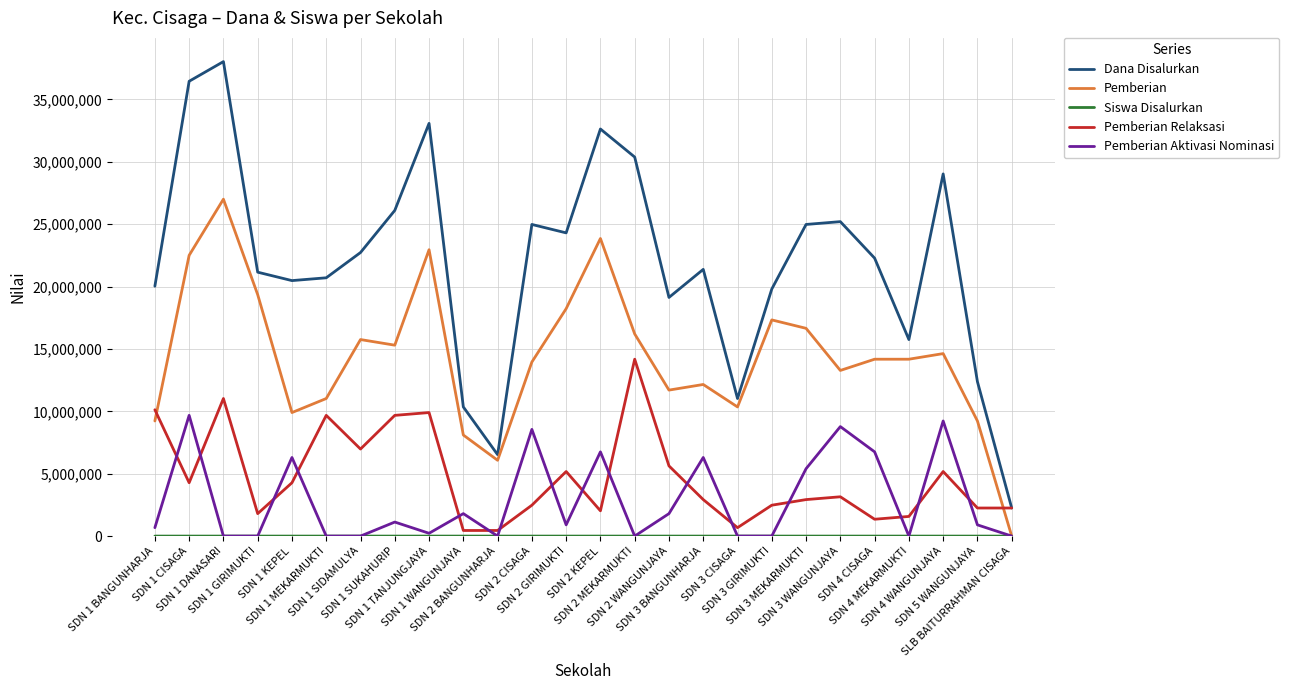

What is the difference between the Pemberian Aktivasi Nominasi values at SDN 2 KEPEL and SDN 3 MEKARMUKTI?

1350000